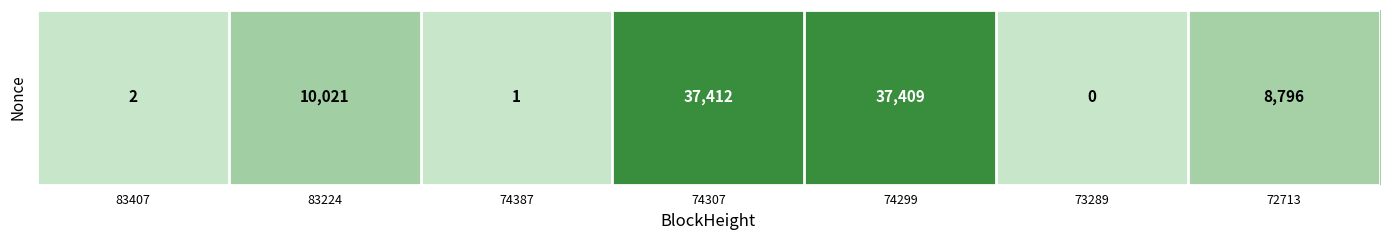

What is the sum of the values at 74307 and 83224?

47433